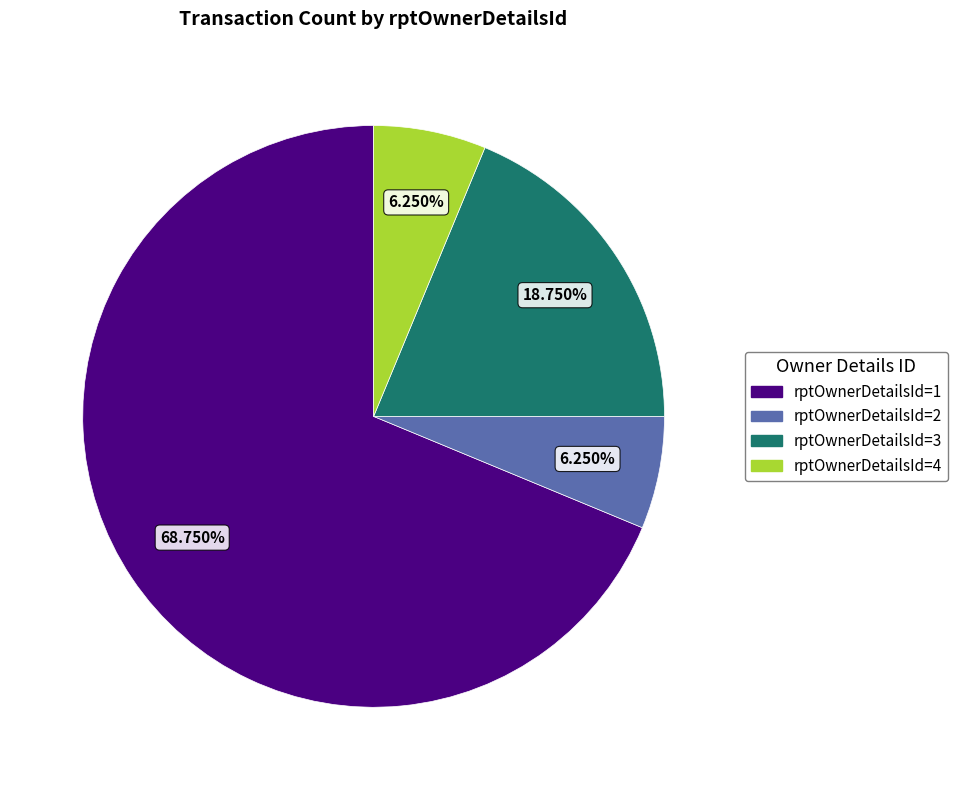

Is it true that rptOwnerDetailsId=2 is 1% of the pie?

False